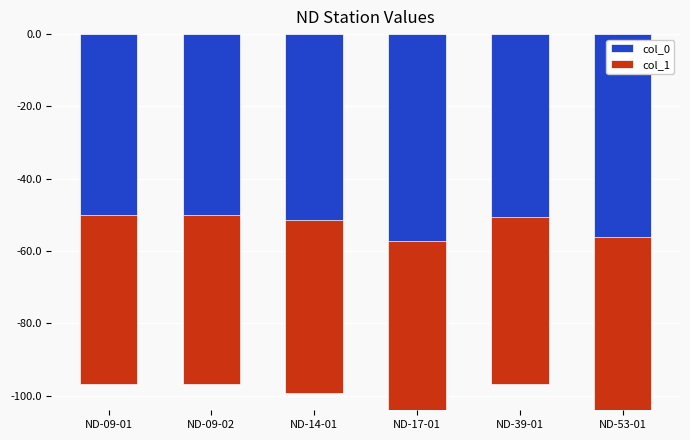

How many groups of bars are there?

6